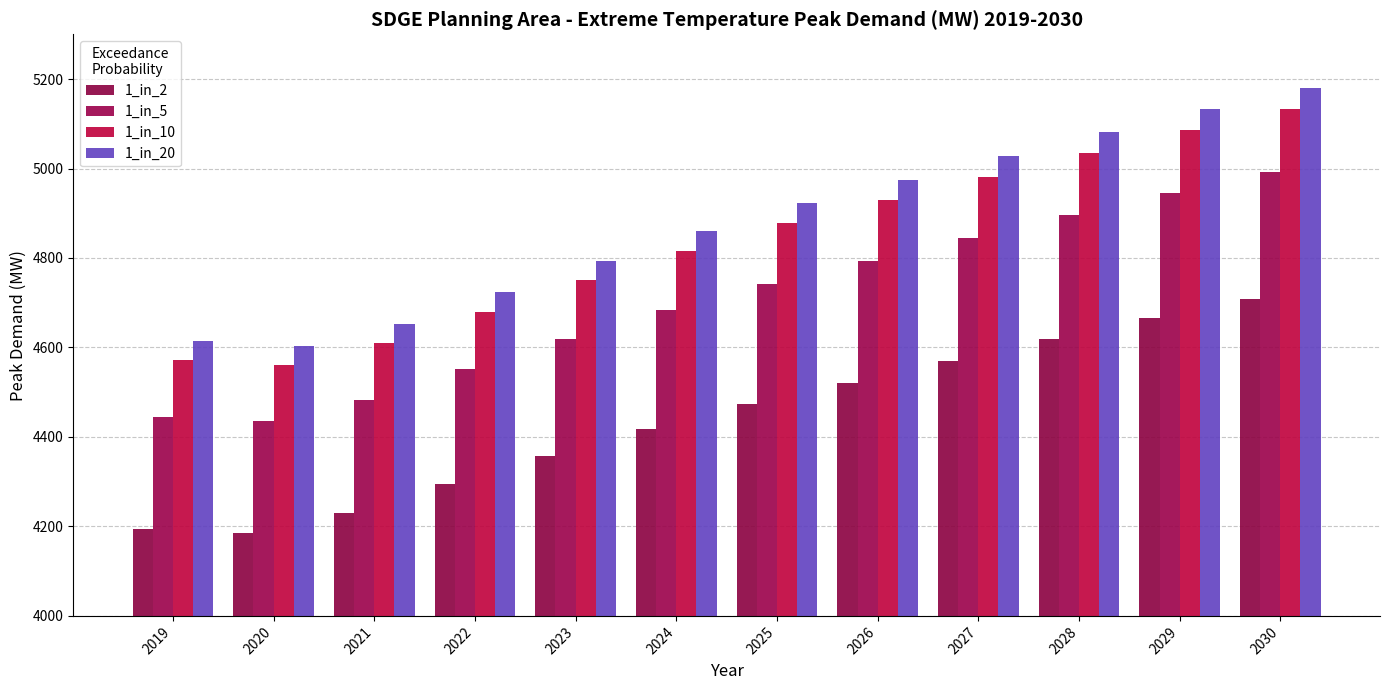

Is it true that 1_in_5 equals 7906.7 at 2019?

False